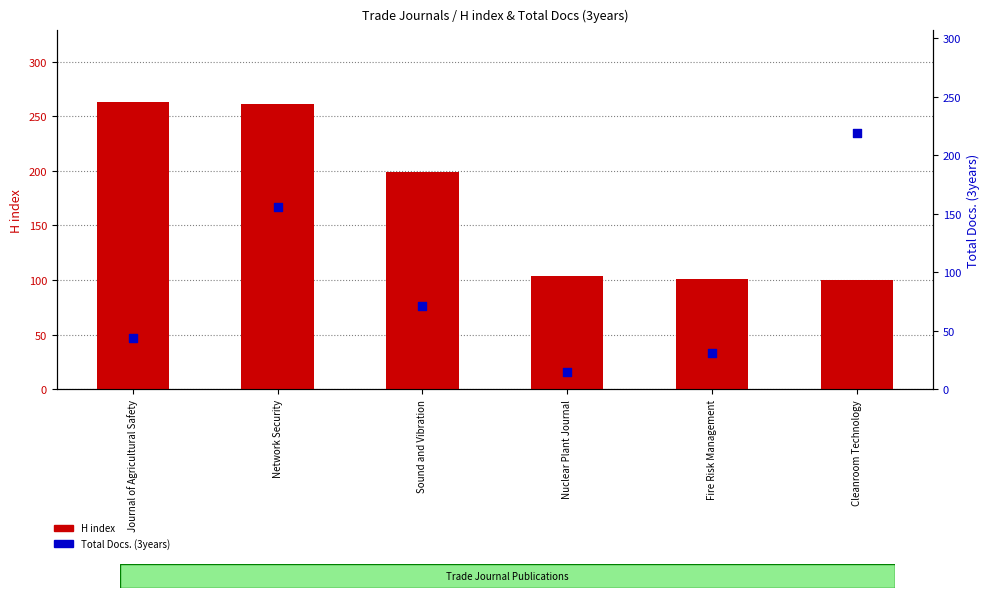

Is the value of Total Docs. (3years) at Sound and Vibration greater than the value of H index at Journal of Agricultural Safety?

No